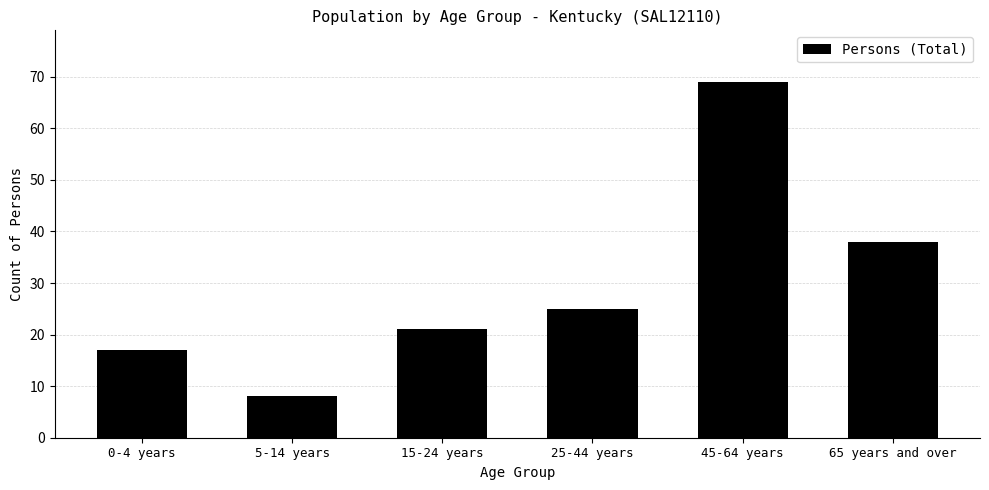

Reading left to right, transcribe all the data shown in this chart.

0-4 years=17	5-14 years=8	15-24 years=21	25-44 years=25	45-64 years=69	65 years and over=38